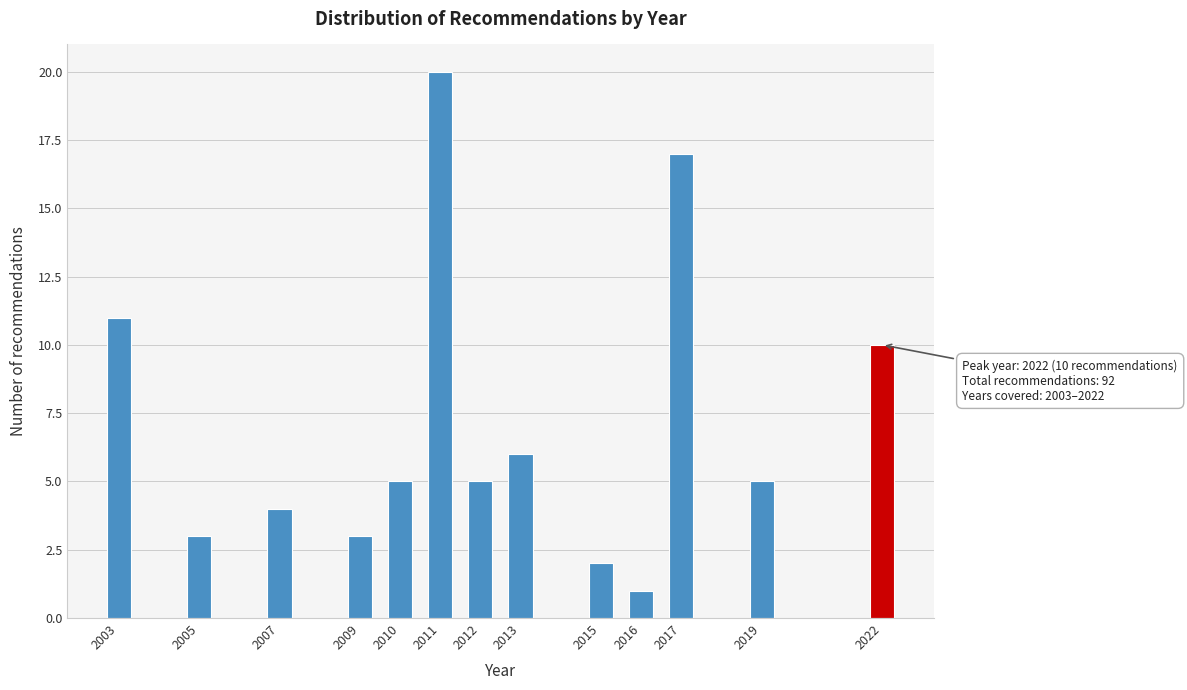

Reading left to right, what are all the values shown in this chart?

2003=11	2005=3	2007=4	2009=3	2010=5	2011=20	2012=5	2013=6	2015=2	2016=1	2017=17	2019=5	2022=10